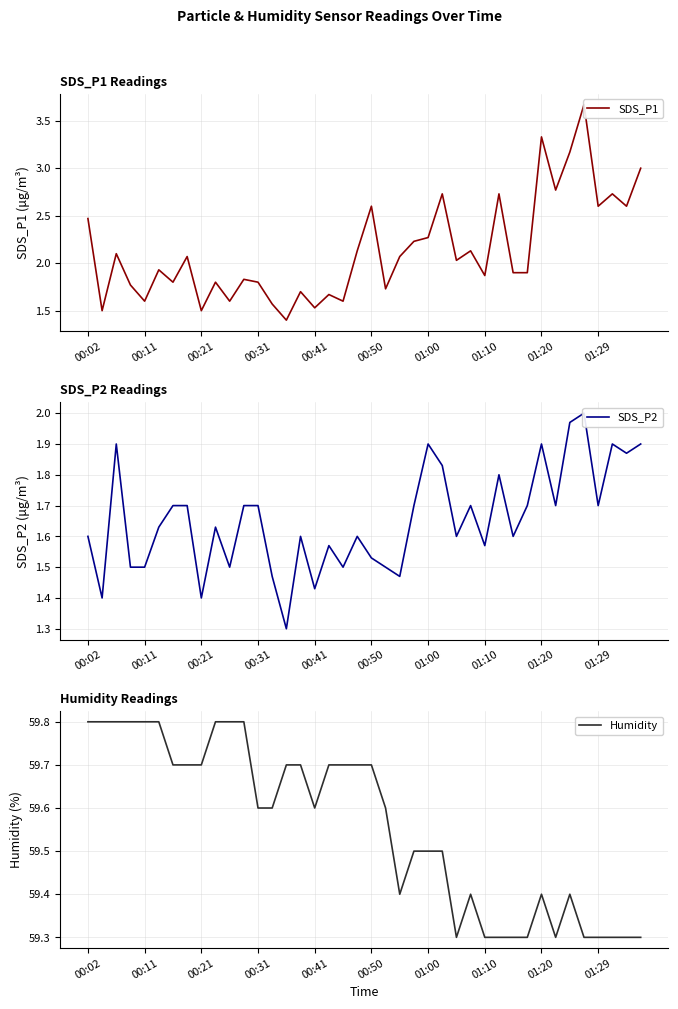

True or false: Humidity has a value of 13.1 at 00:11.

False